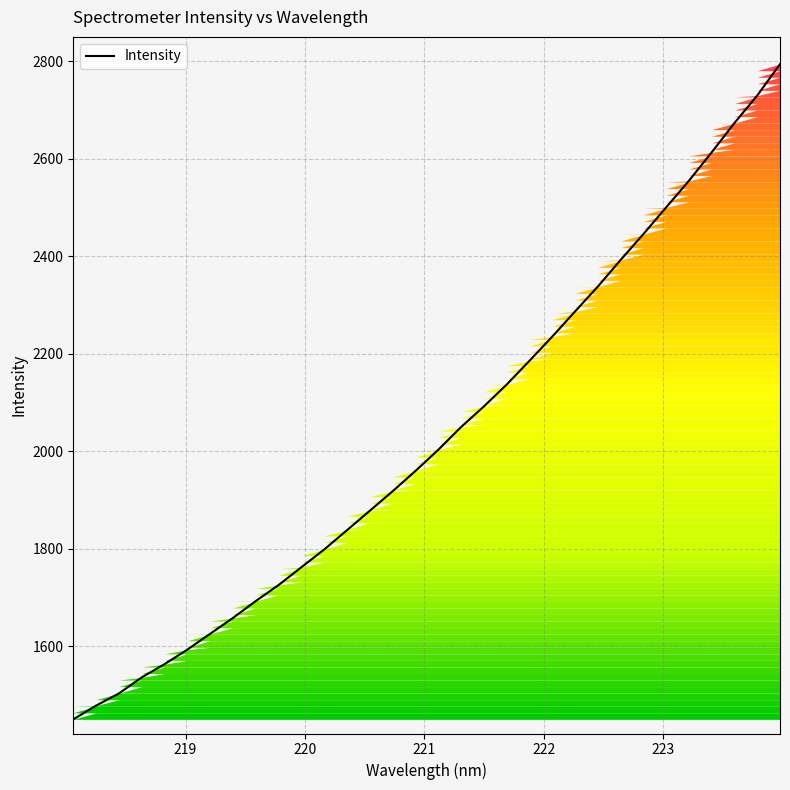

What is the smallest value displayed?

1450.4